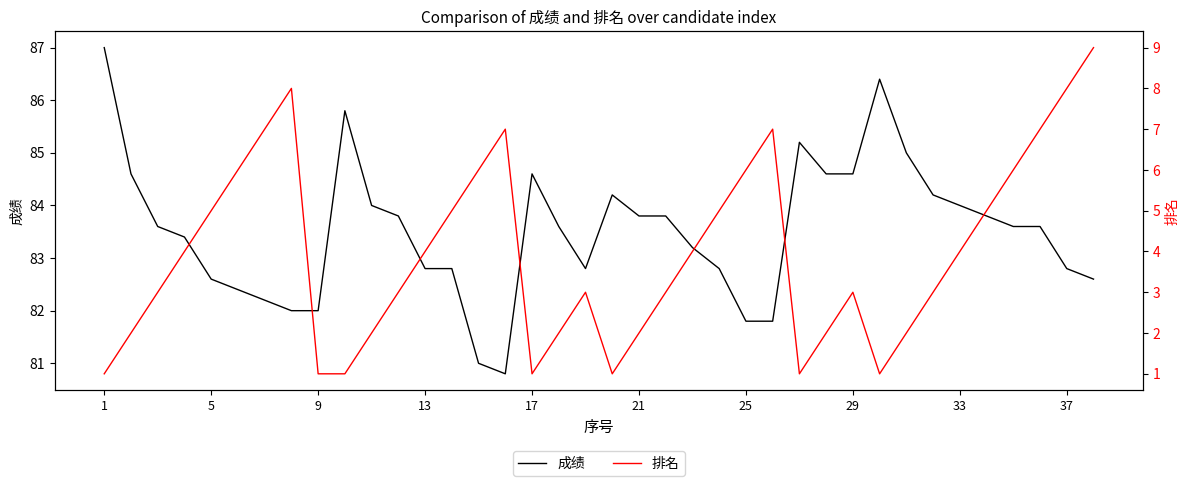

True or false: 排名 and 成绩 cross at least once.

False